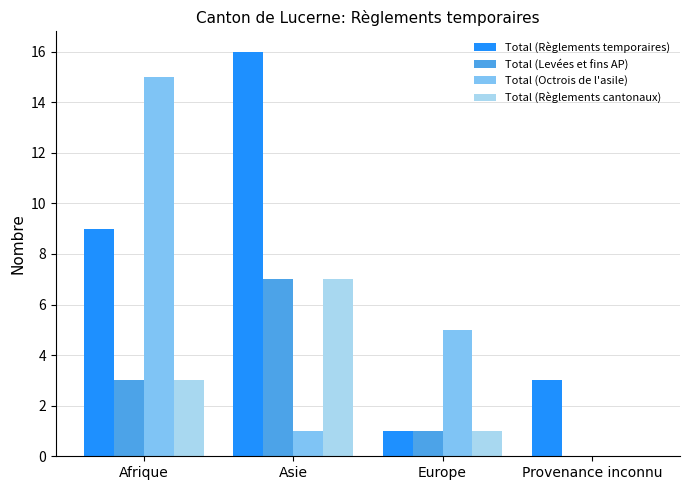

Reading right to left, list all the values displayed in this chart.

Total (Règlements temporaires): 3	1	16	9
Total (Levées et fins AP): 0	1	7	3
Total (Octrois de l'asile): 0	5	1	15
Total (Règlements cantonaux): 0	1	7	3